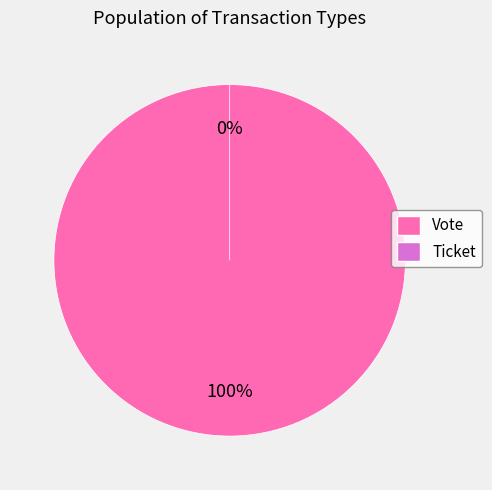

Is the sum of Ticket and Vote greater than half?

Yes